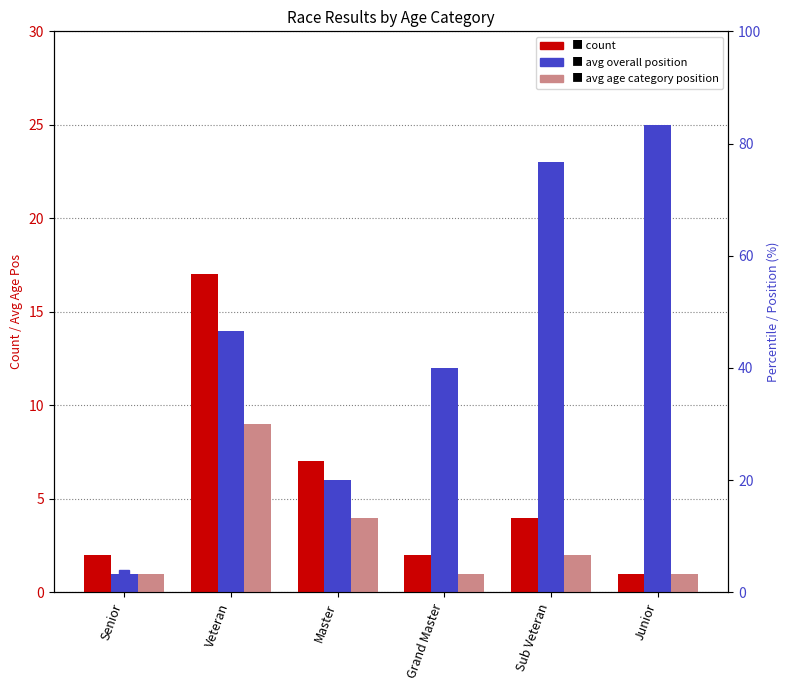

True or false: Avg Age Pos has a value of 1 at Grand Master.

True